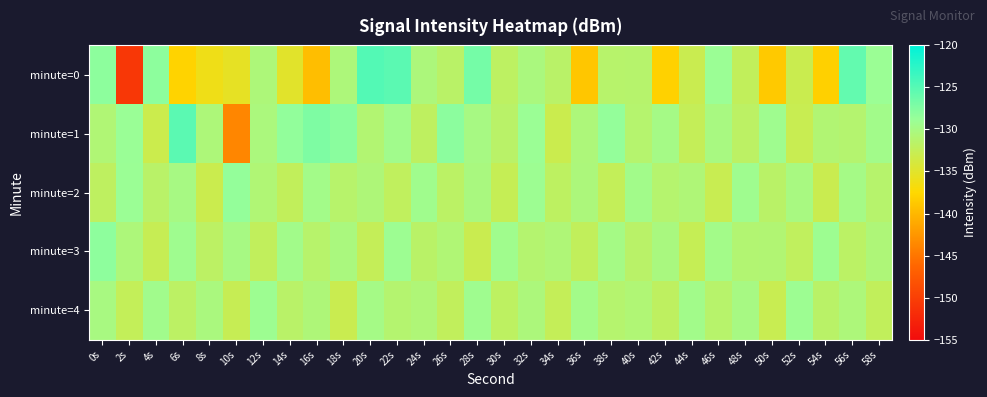

How many series are shown in this chart?

5